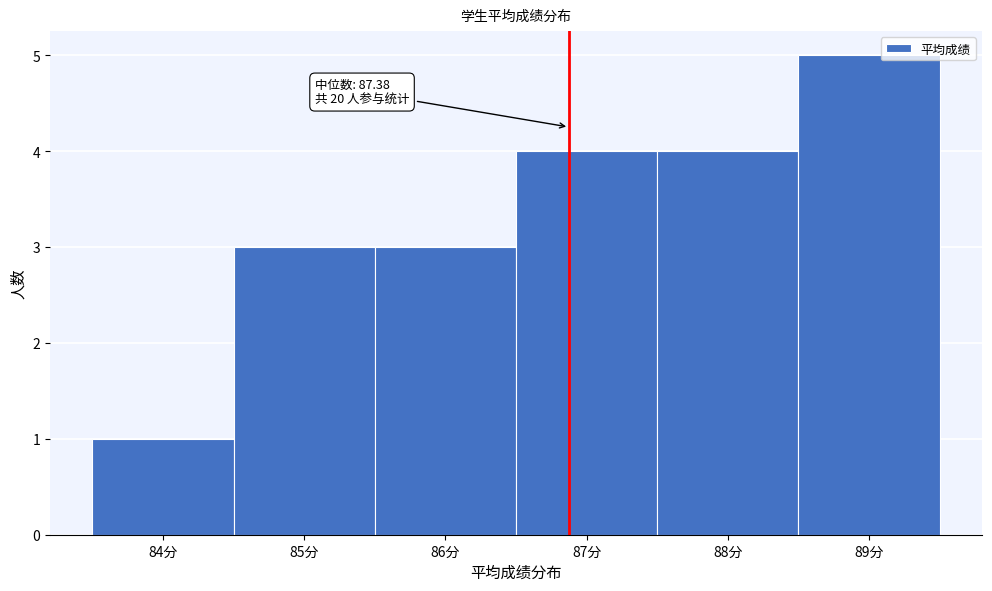

Reading left to right, extract all data points from this chart.

1	3	3	4	4	5